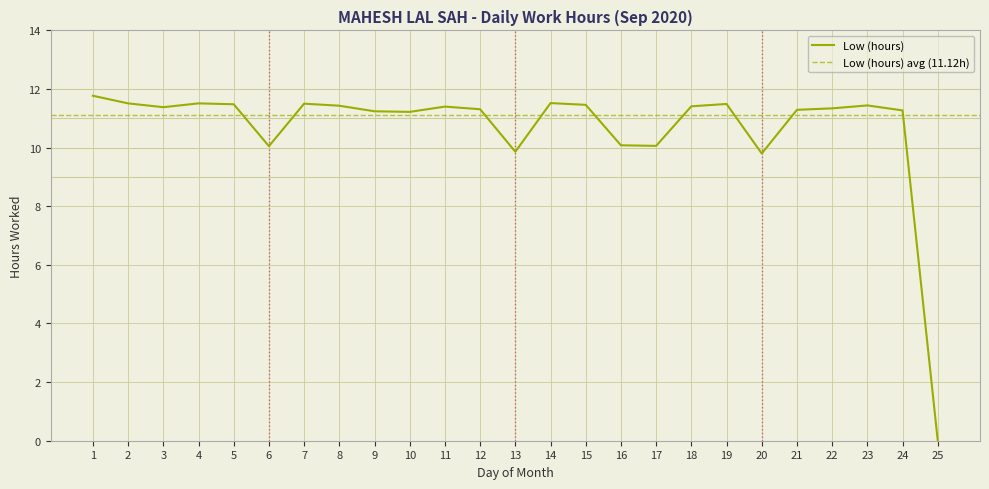

Which has a higher value, 4 or 3?

4